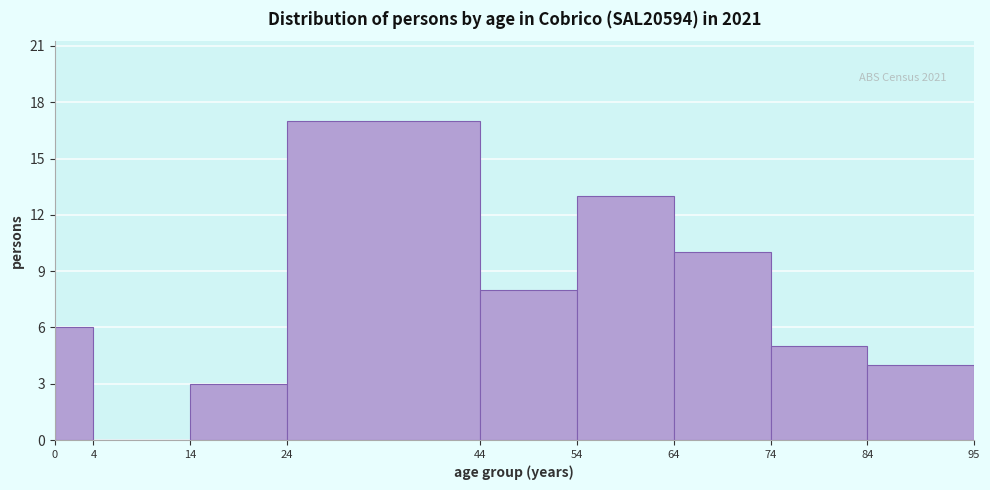

Which range on the x-axis has the tallest bar?

24 to 44